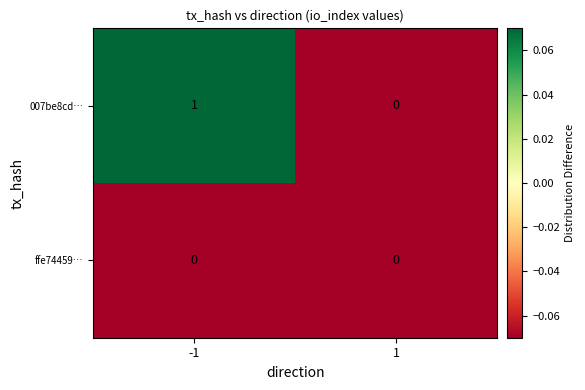

Rank the series at -1 from lowest to highest value.

ffe74459…, 007be8cd…